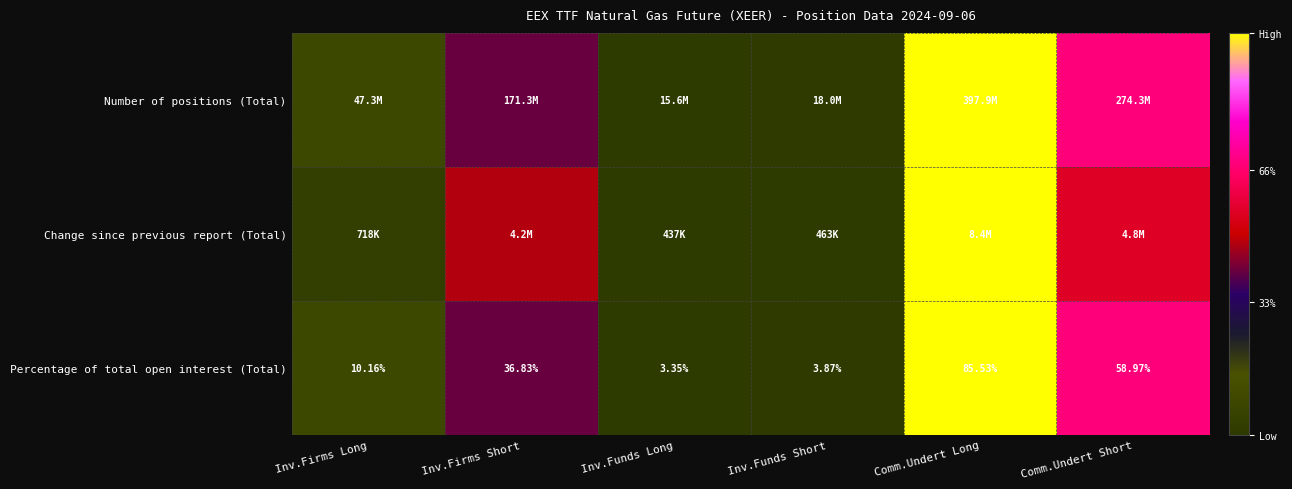

At which label does Percentage of total open interest (Total) first exceed 36?

Inv.Firms Short